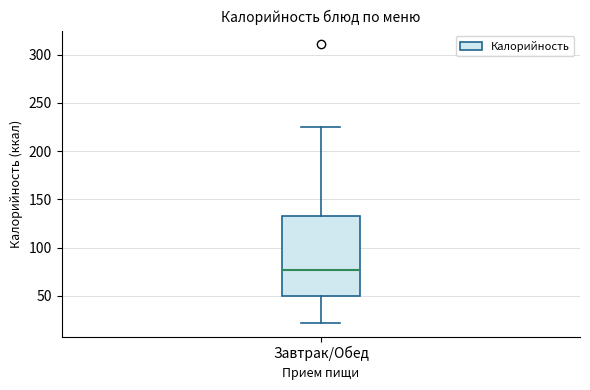

Read this box plot against the y-axis: the position of the median line, the range covered by the box, and the ends of both whiskers. The values are not printed on the chart, so give them approximately, as read against the axis.

median 75, box 50 to 135, whiskers 20 to 225